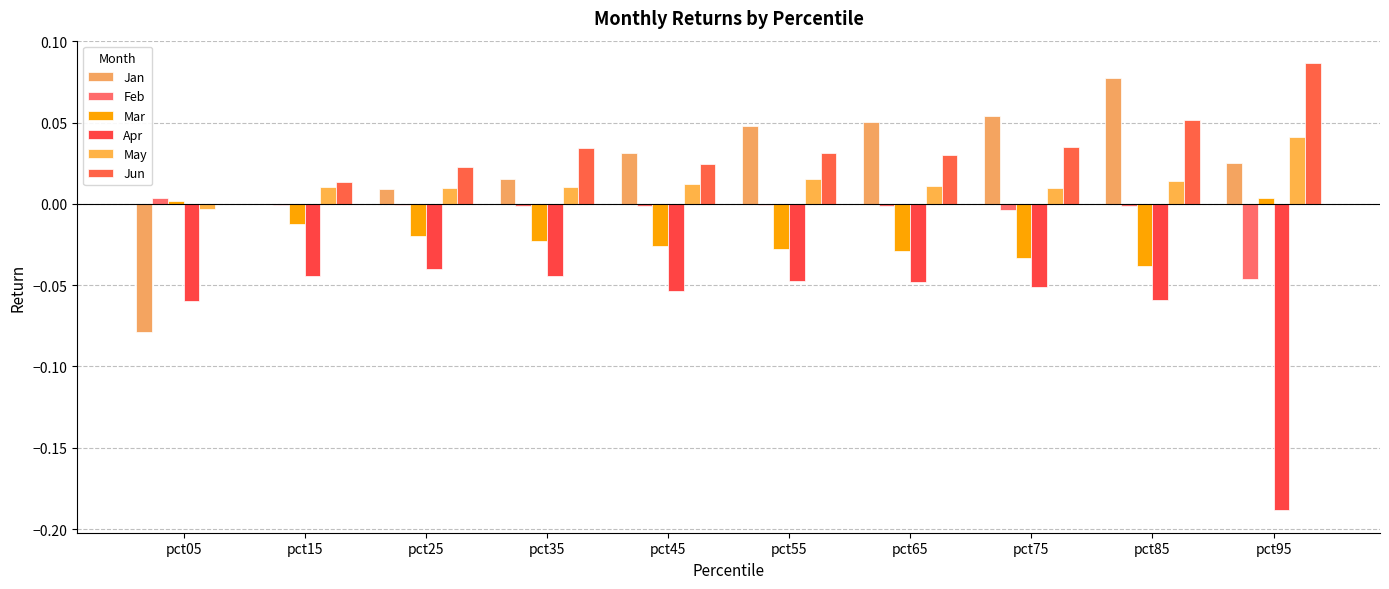

Does the chart contain stacked bars?

No